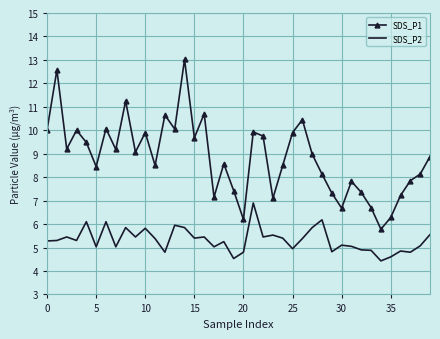

What is the lowest value of the SDS_P2 series?

4.4